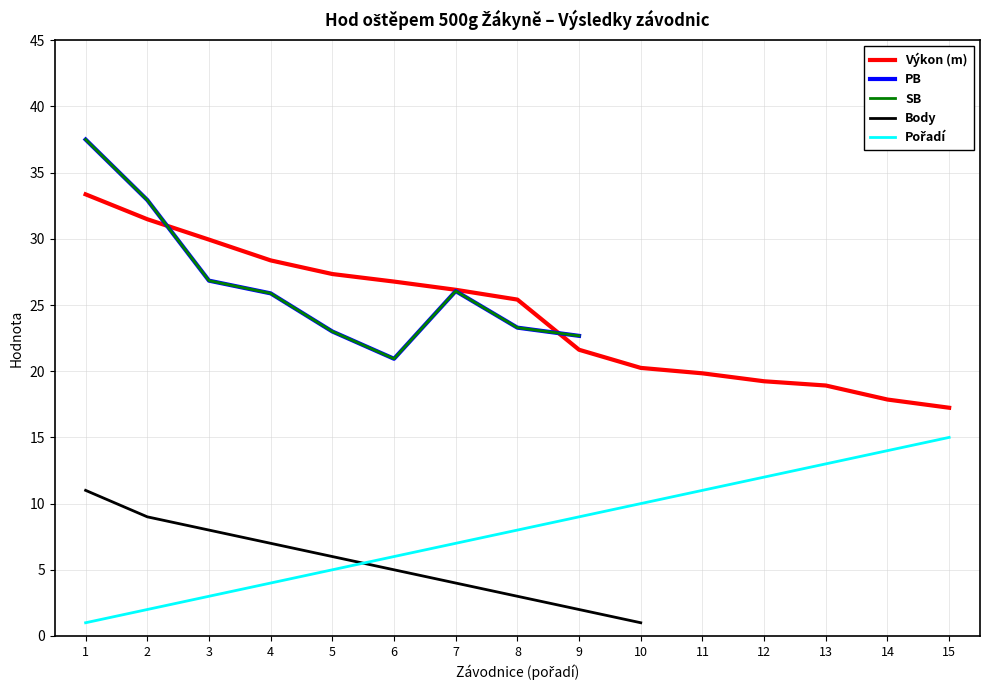

What is the average value of the Výkon (m) series?

24.3